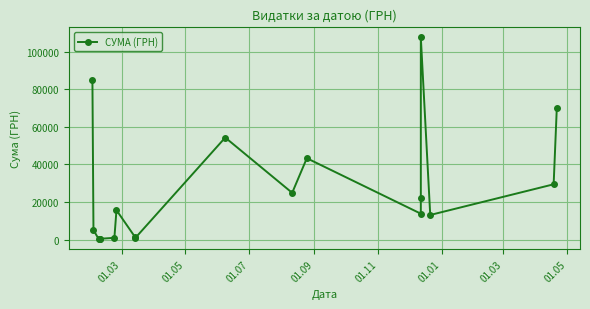

How many data points are less than 15664?

9